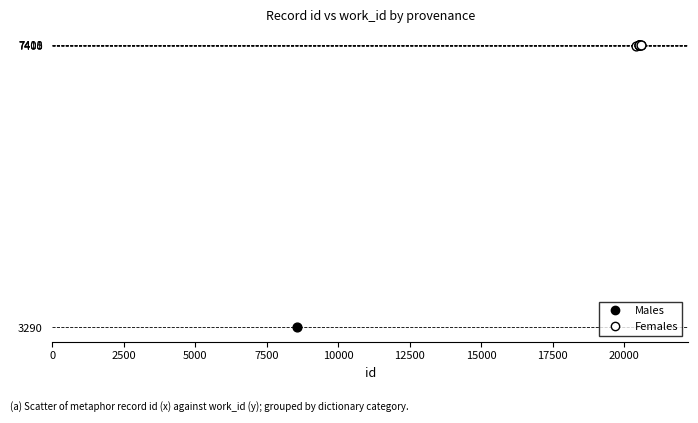

Which series has the widest spread of Y values?

Males